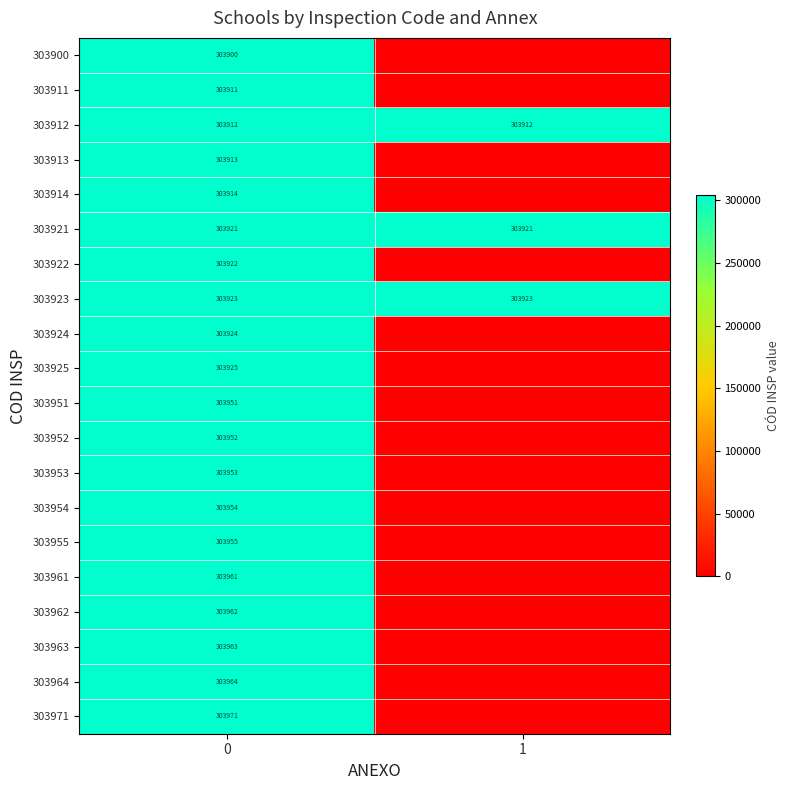

The value of 303923 at 0 is 303923. True or false?

True